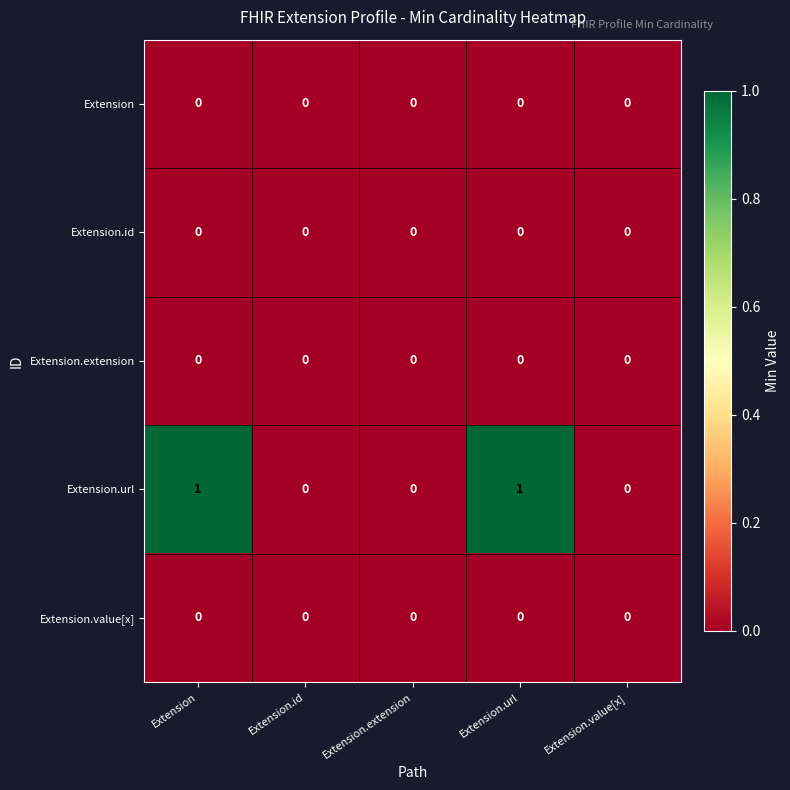

Which series has the largest range (max minus min)?

Extension.url